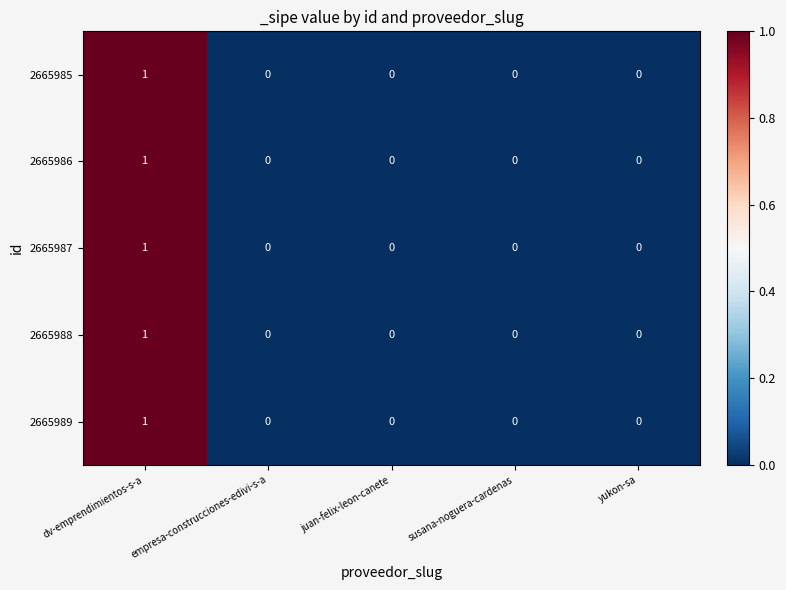

At which label does 2665989 reach its peak?

dv-emprendimientos-s-a